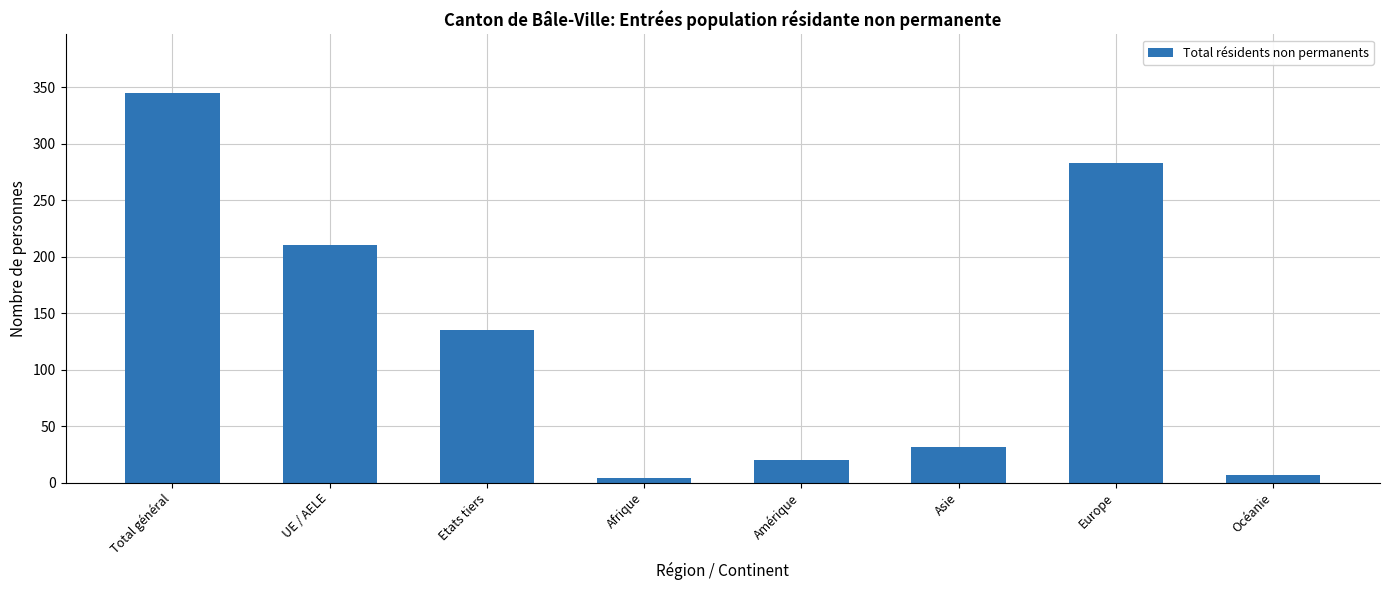

At which label does the data first exceed 135?

Total général